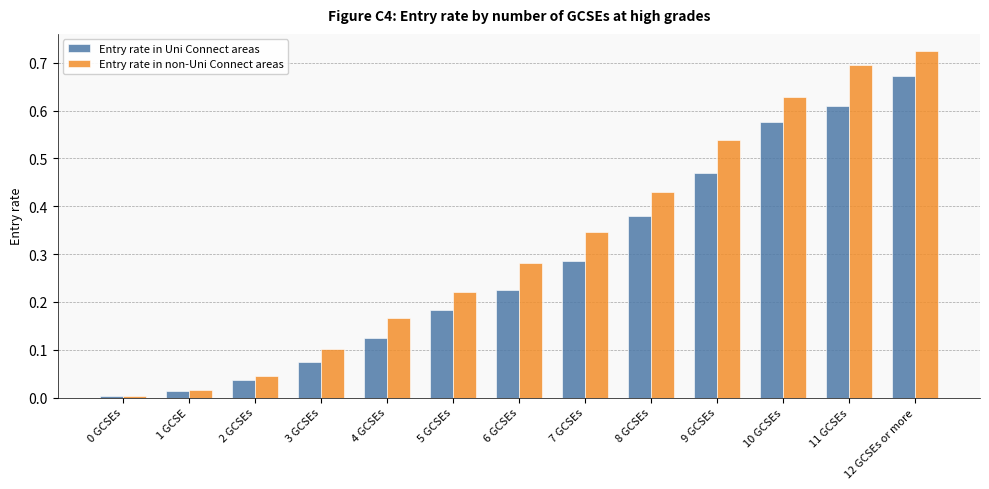

The Entry rate in non-Uni Connect areas series shows 0.0 at 1 GCSE. True or false?

True